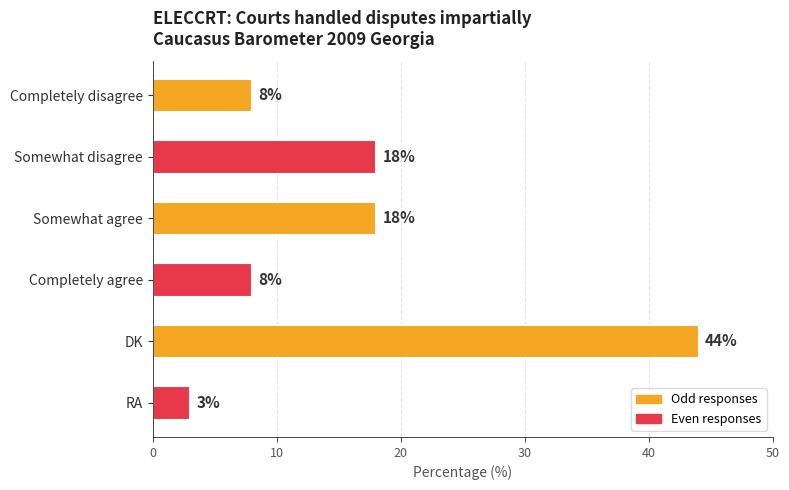

Approximately how many times larger is the value at DK compared to Completely disagree?

5.5